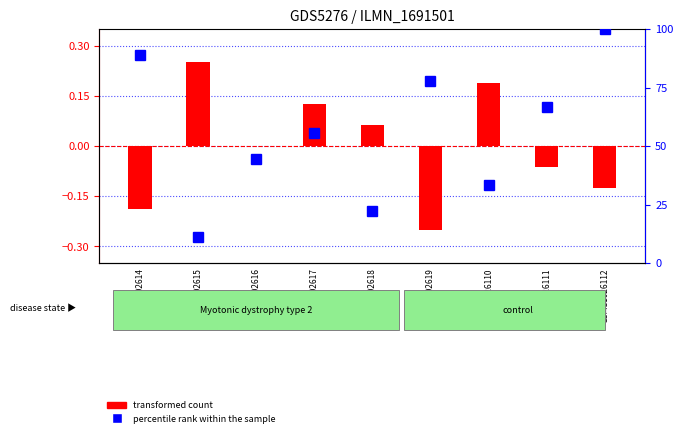

Rank the series at GSM11026111 from highest to lowest value.

percentile rank within the sample, transformed count